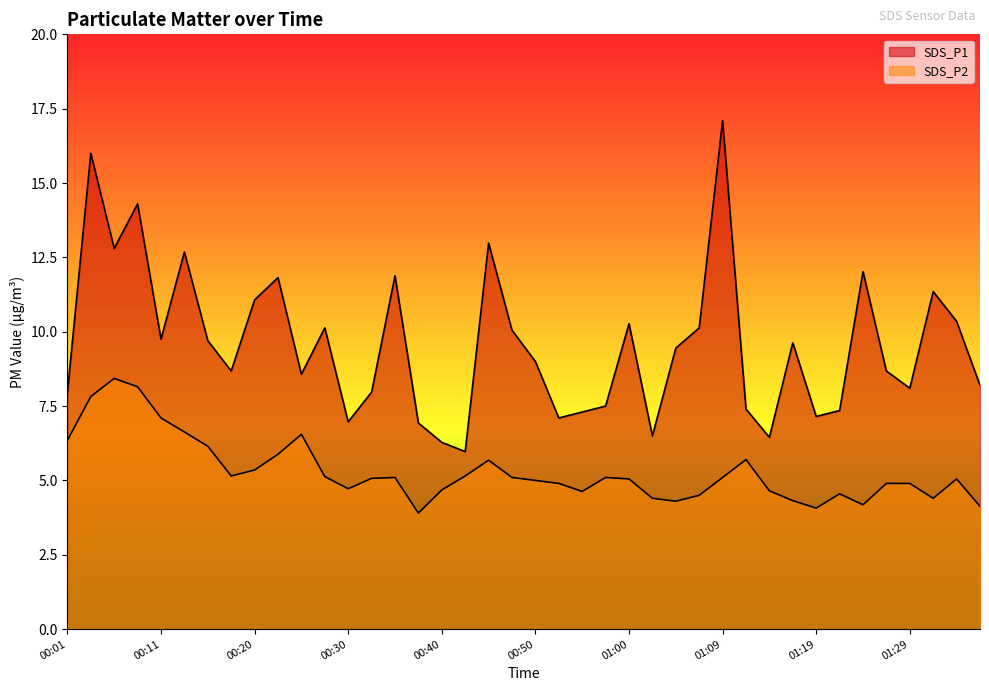

True or false: SDS_P2 and SDS_P1 cross at least once.

False